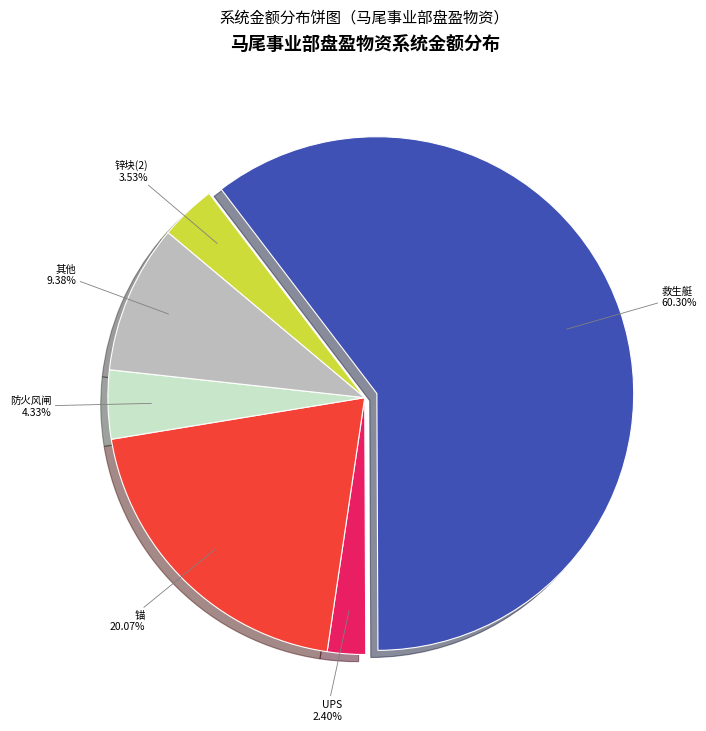

Do 锚 and 其他 together represent more than half of the pie?

No